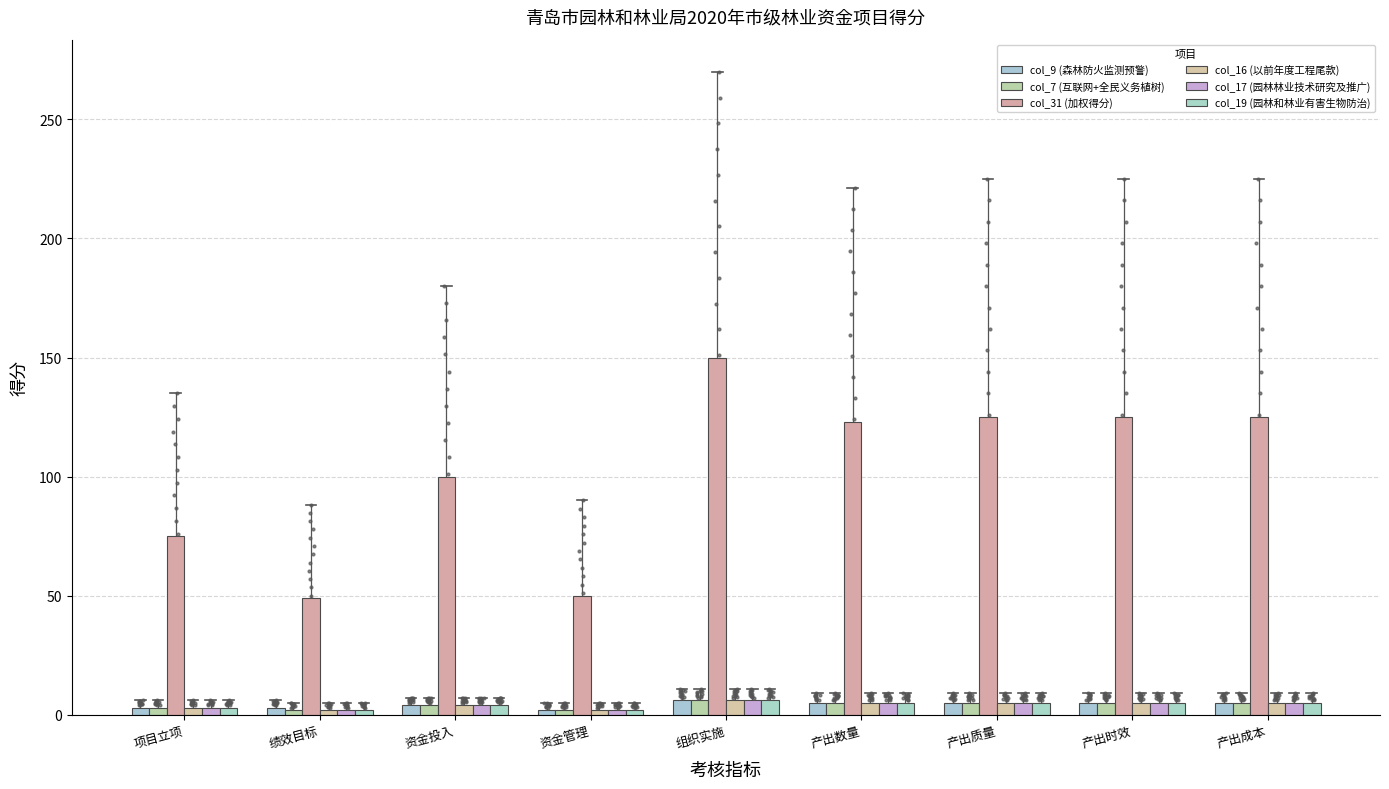

What are all the series names shown in the legend?

col_9 (森林防火监测预警), col_7 (互联网+全民义务植树), col_31 (加权得分), col_16 (以前年度工程尾款), col_17 (园林林业技术研究及推广), col_19 (园林和林业有害生物防治)